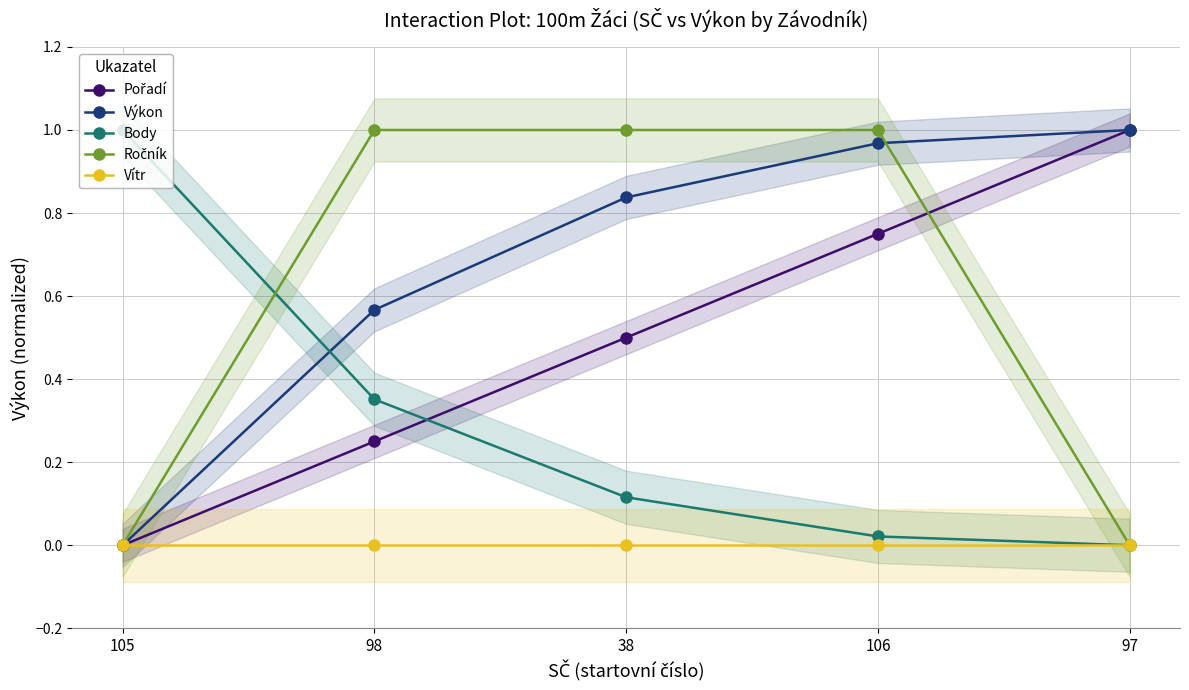

What is the difference between the maximum and minimum values in the Výkon series?

1.0